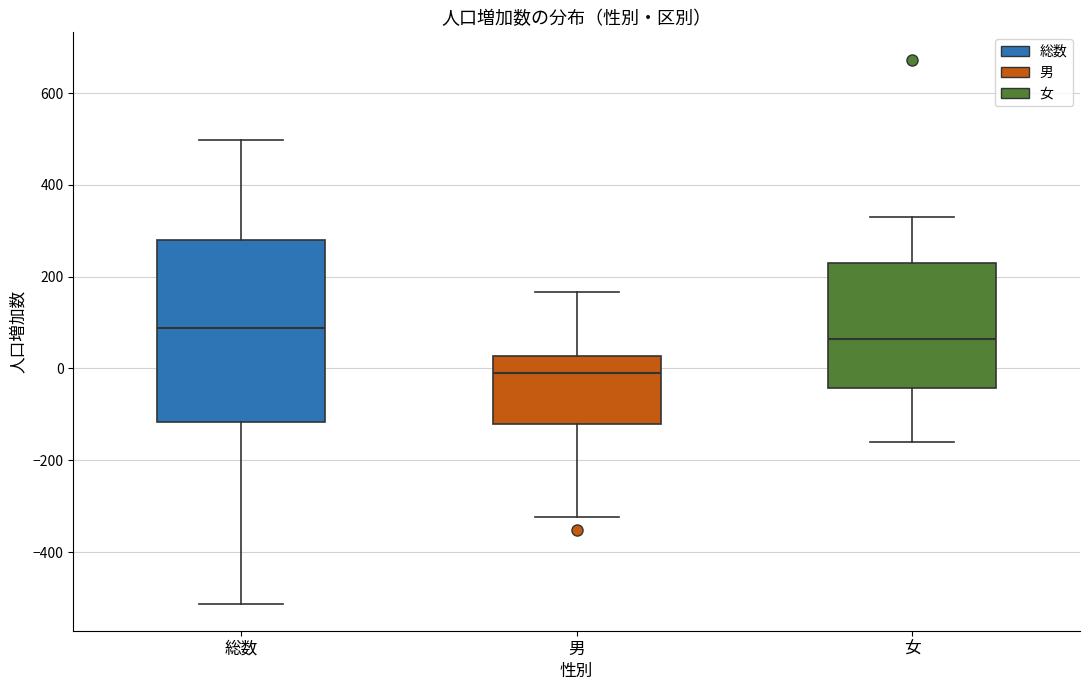

Which box is the tallest, from its lower edge to its upper edge?

総数